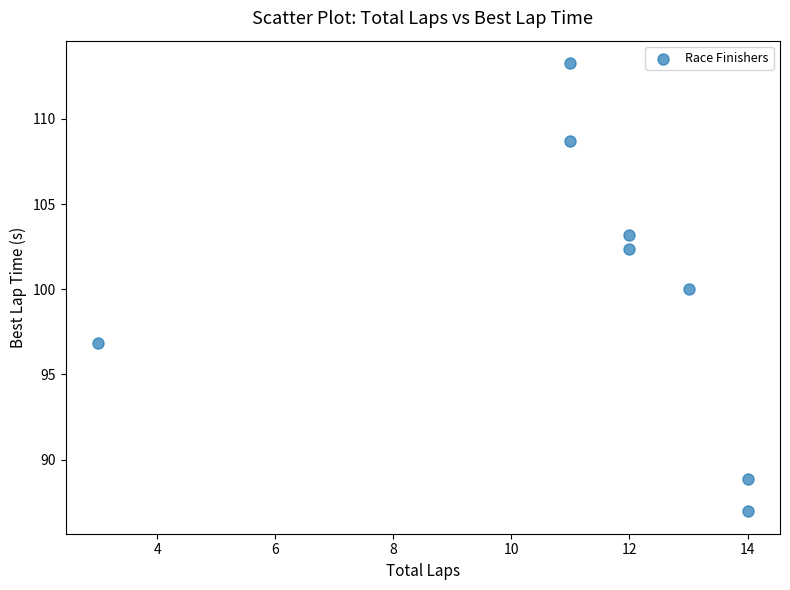

What is the range of X values (max minus min)?

11.0